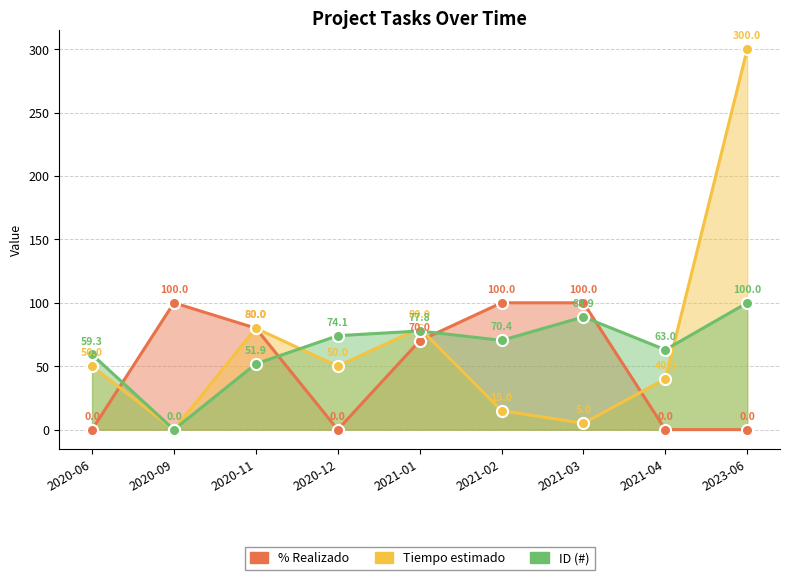

How many lines are shown in the chart?

3